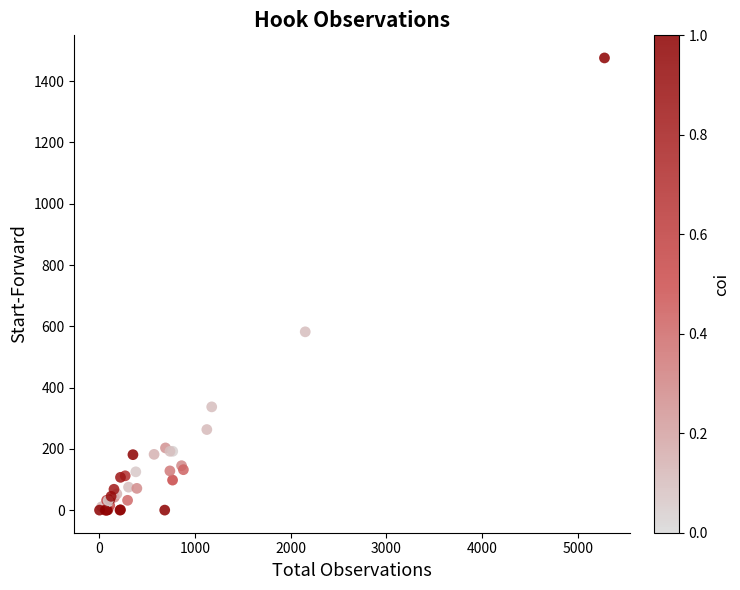

What Y value in the scatter plot is closest to 738?

582